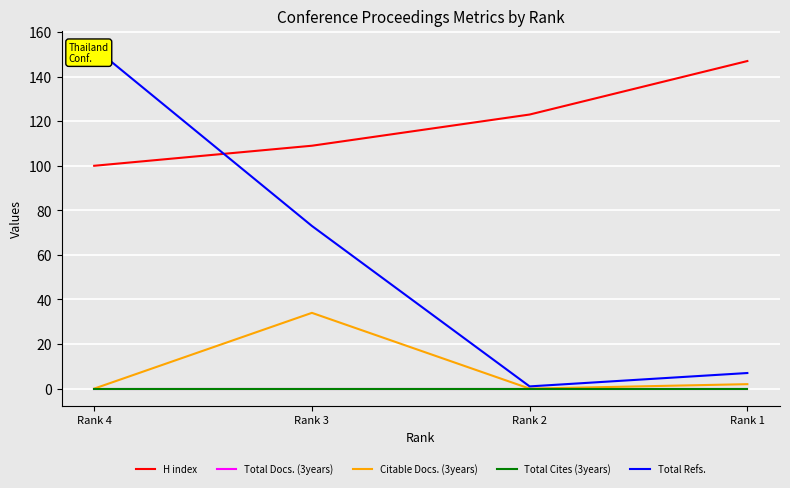

What is the value of the Citable Docs. (3years) point at the 2nd from the left?

34